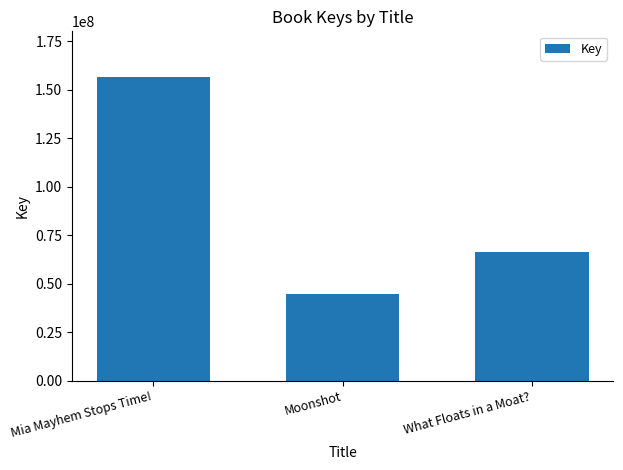

What is the sum of the values at Moonshot and Mia Mayhem Stops Time!?

201430521